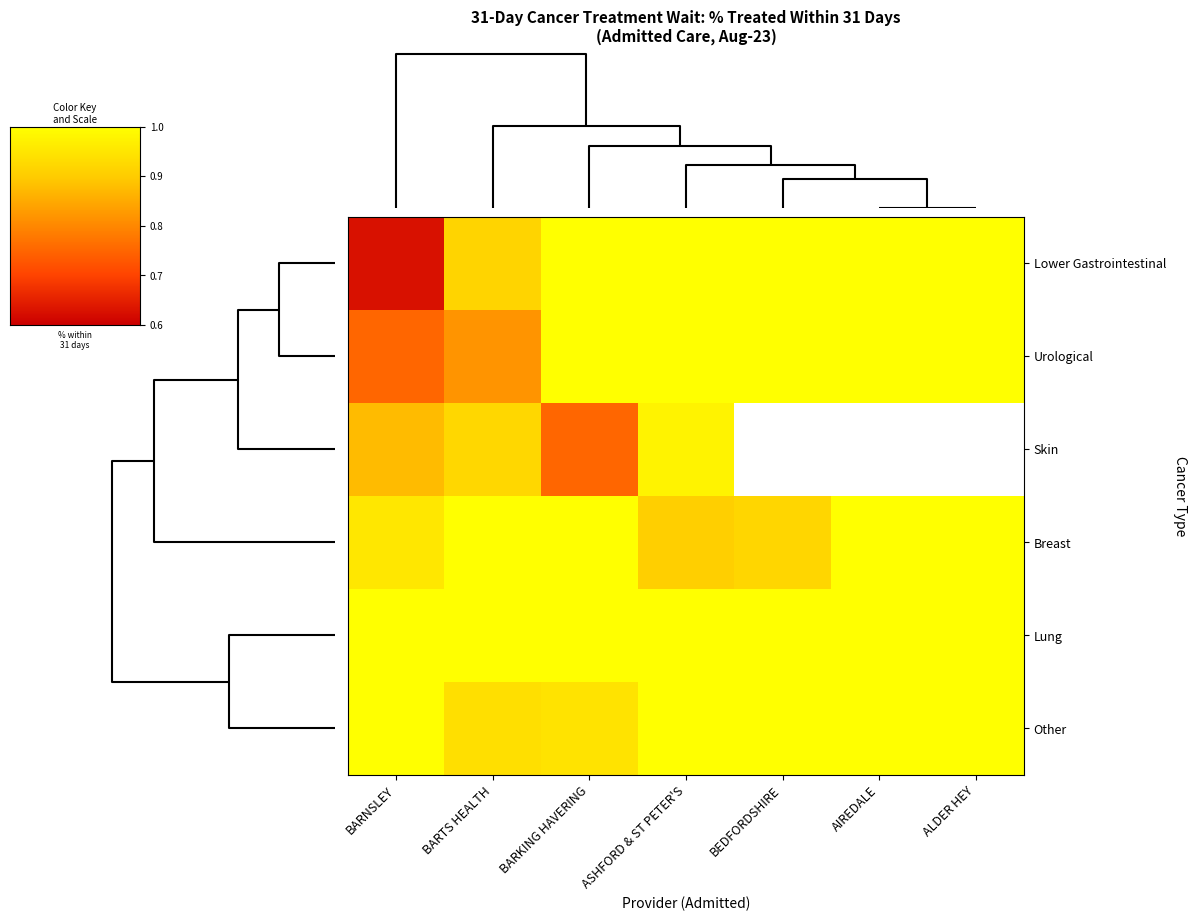

At which label does Breast reach its minimum?

ASHFORD & ST PETER'S